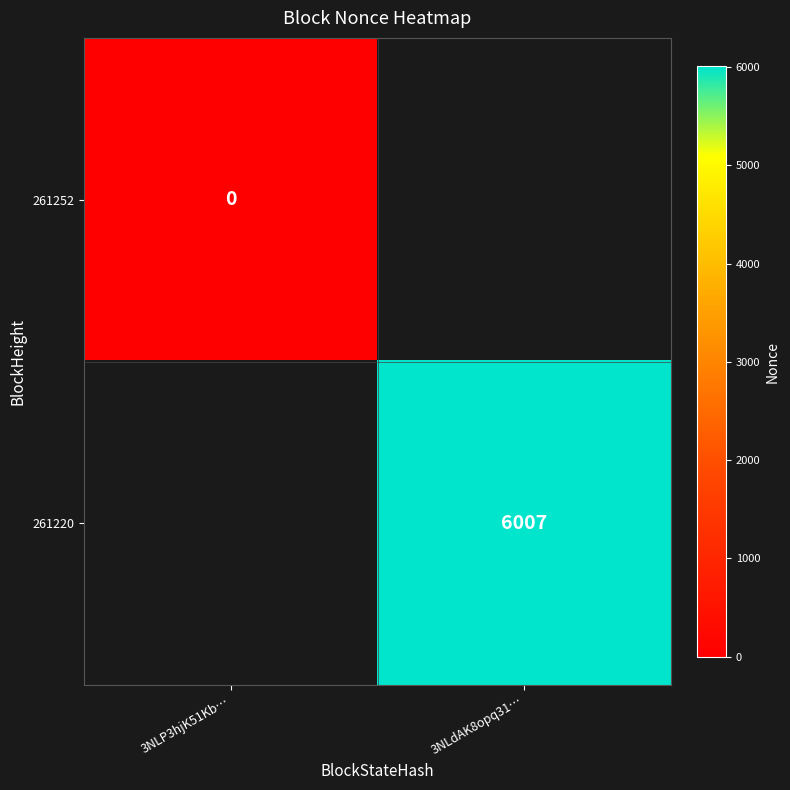

The 261220 series shows 6007 at 3NLdAK8opq31…. True or false?

True